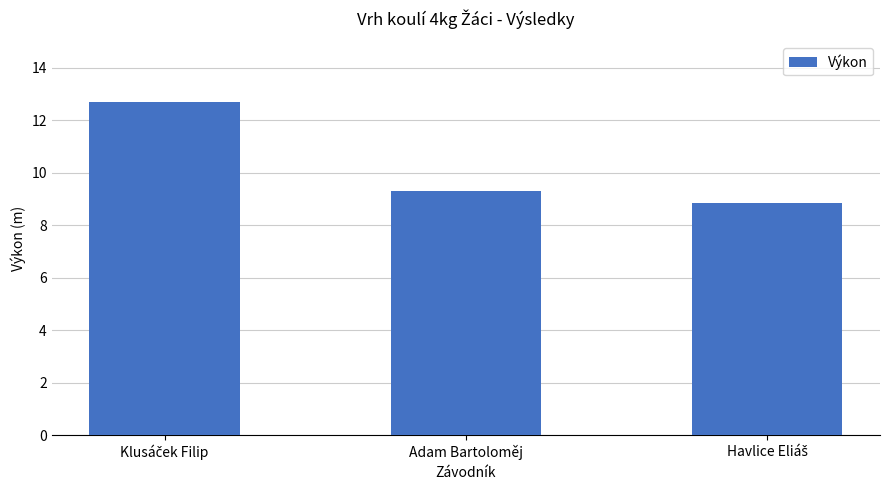

What position from the right is Adam Bartoloměj?

2